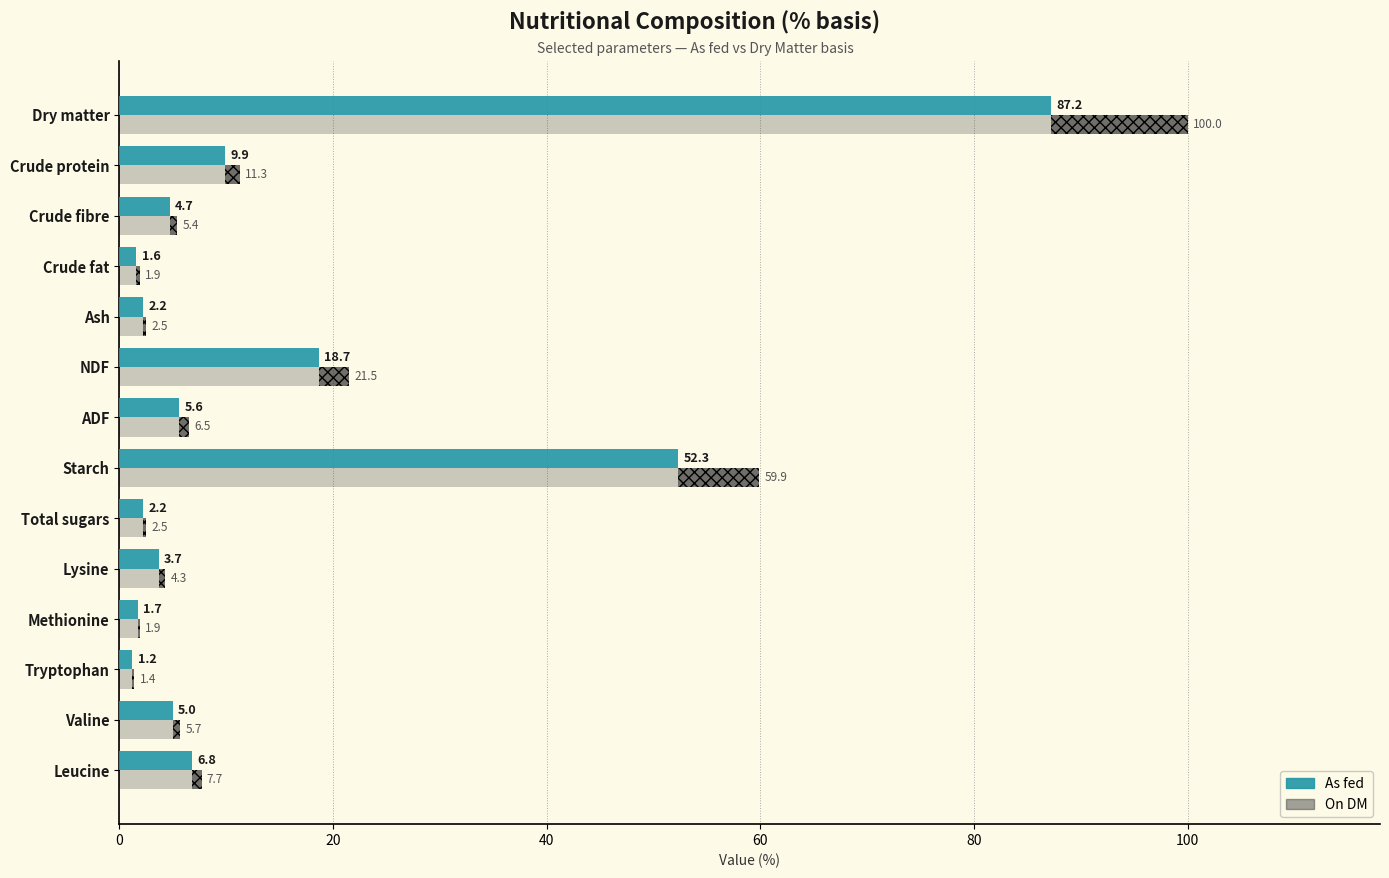

What is the lowest value of the On DM series?

1.4